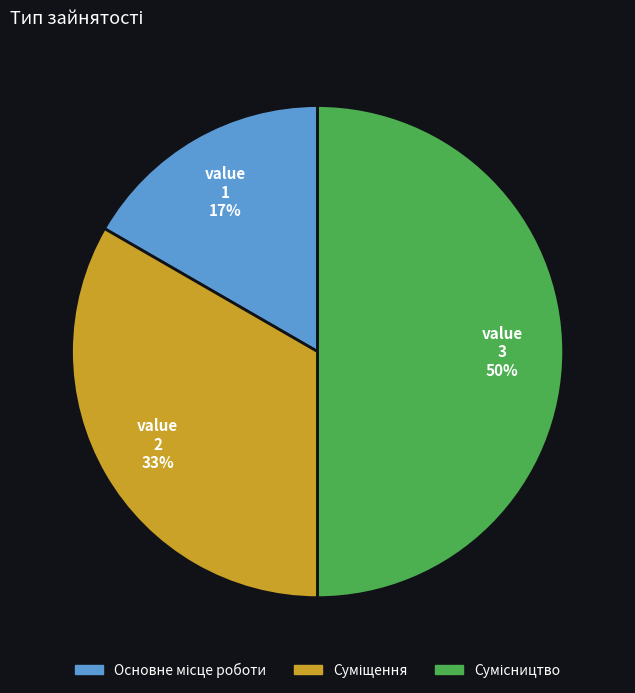

To the nearest percent, what is the difference between the largest and smallest slice percentages?

33%